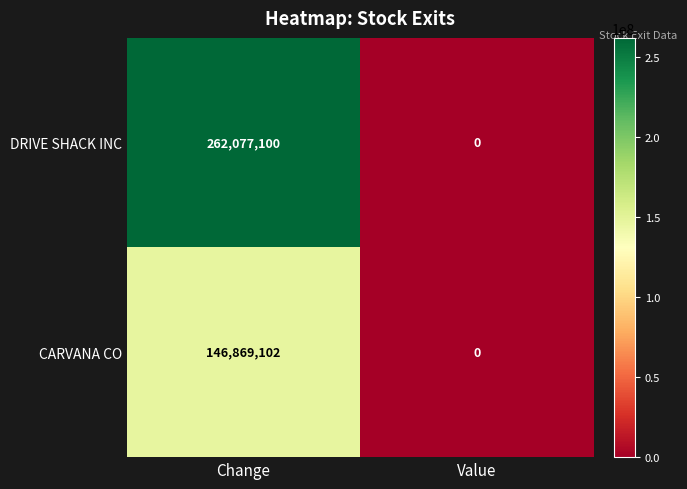

Rank the series by their maximum value, from highest to lowest.

DRIVE SHACK INC, CARVANA CO